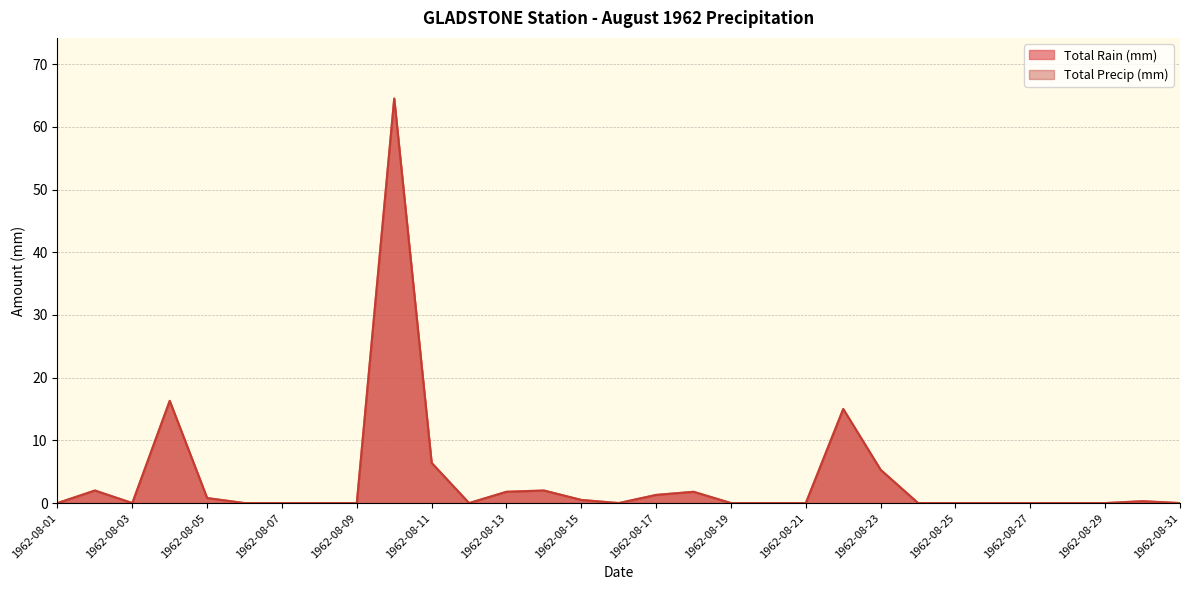

At 1962-08-25, list the series in order from largest to smallest.

Total Rain (mm), Total Precip (mm)